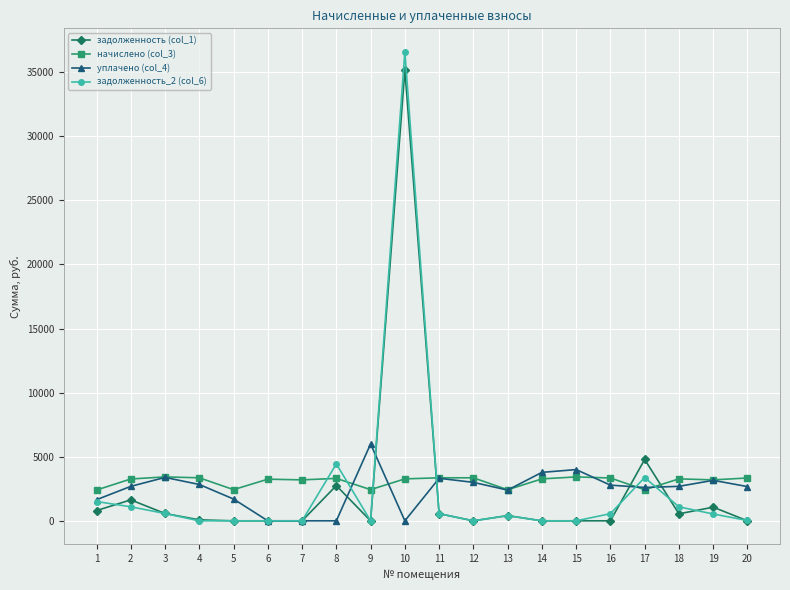

How many categories are shown in the chart?

20